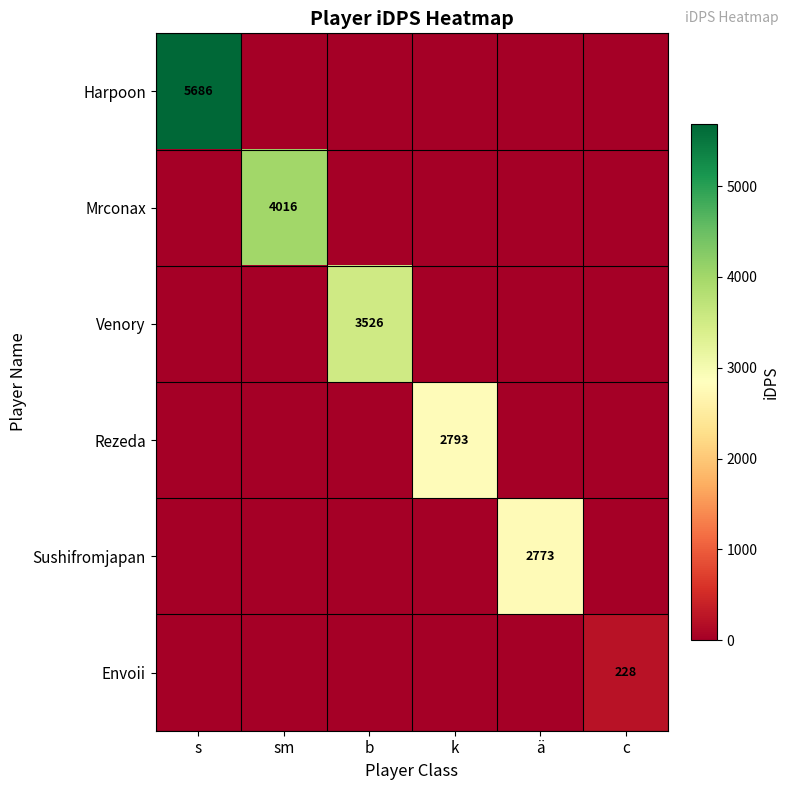

True or false: Rezeda has a value of 2793 at k.

True